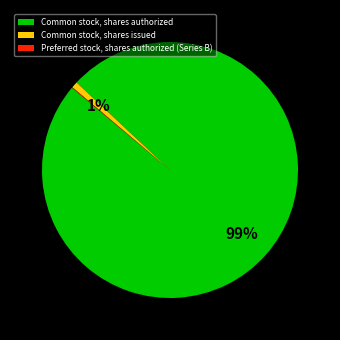

Between Common stock, shares authorized and Common stock, shares issued, which is larger?

Common stock, shares authorized